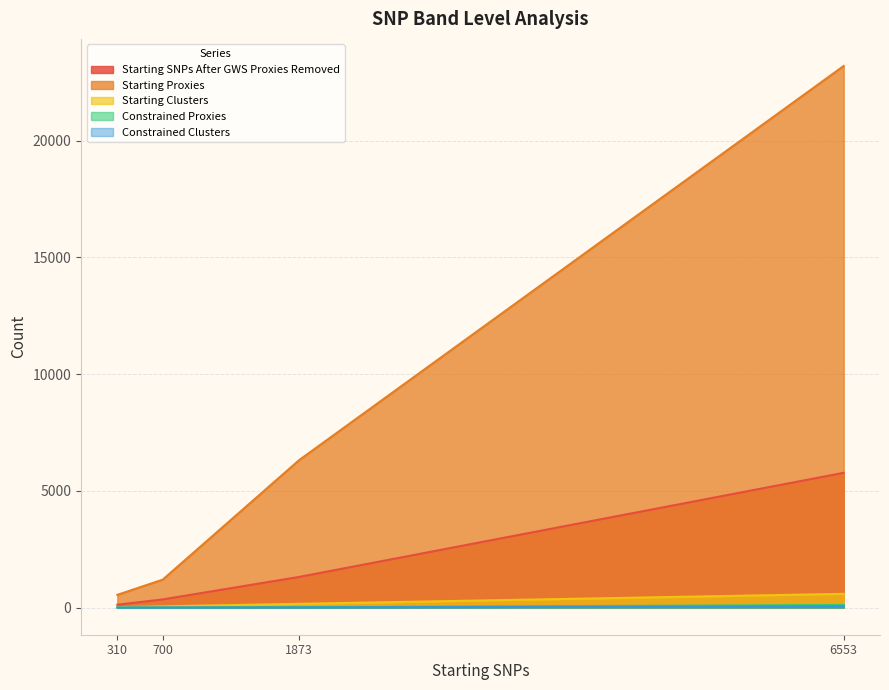

The Constrained Clusters series shows 13 at 1873. True or false?

True